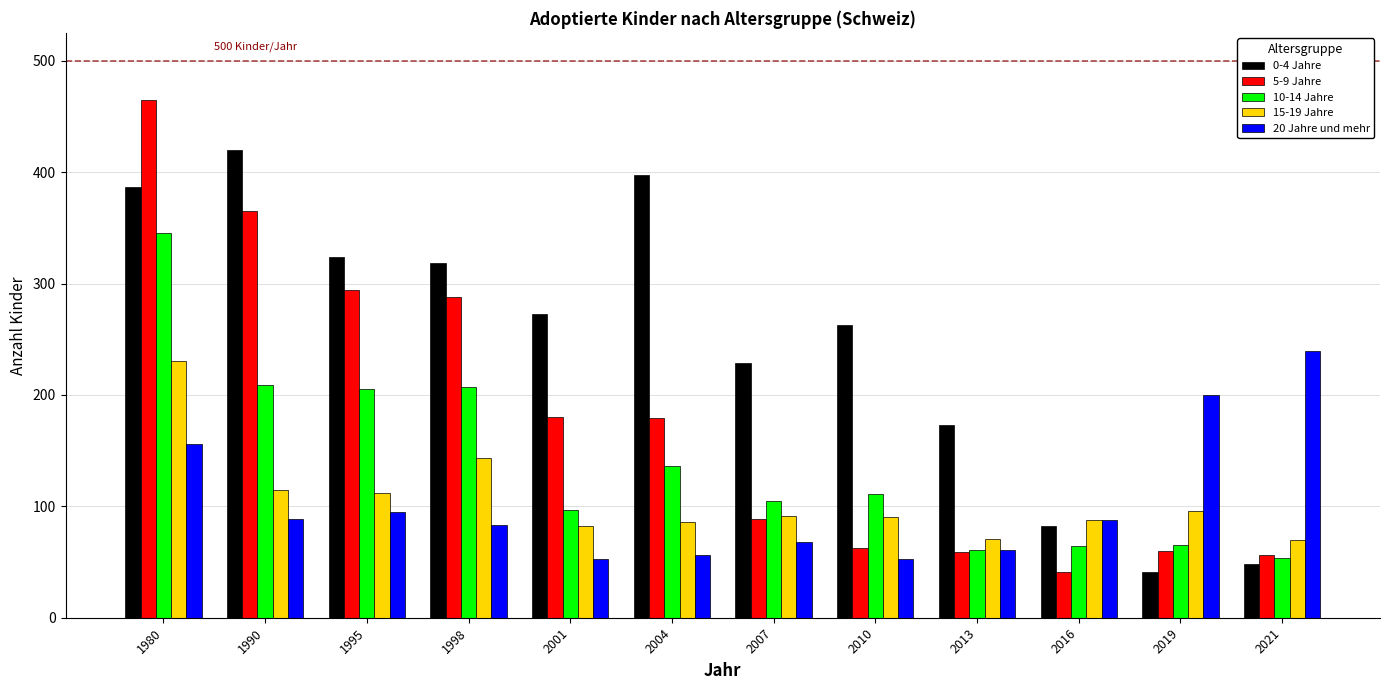

What is the minimum value for 20 Jahre und mehr?

53